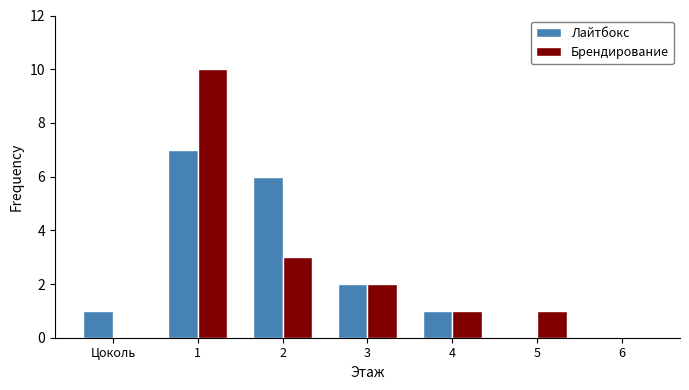

Reading left to right, what are all the values shown in this chart?

Лайтбокс: Цоколь=1	1=7	2=6	3=2	4=1	5=0	6=0
Брендирование: Цоколь=0	1=10	2=3	3=2	4=1	5=1	6=0